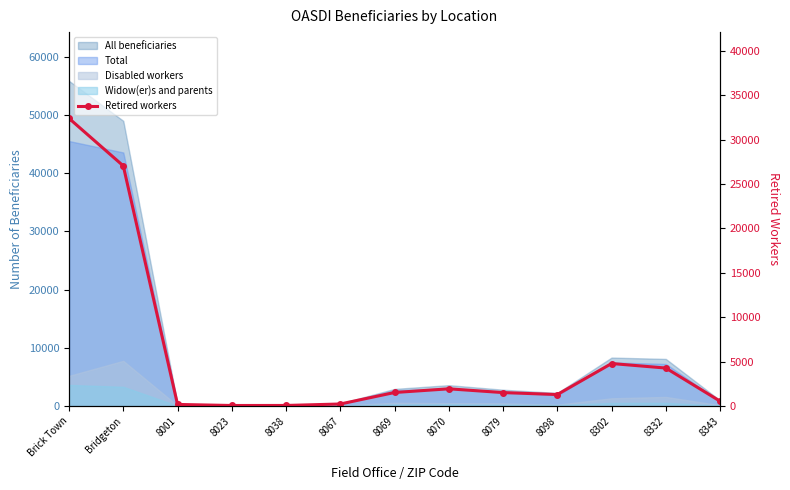

True or false: the data shows 6750 at 8302.

False